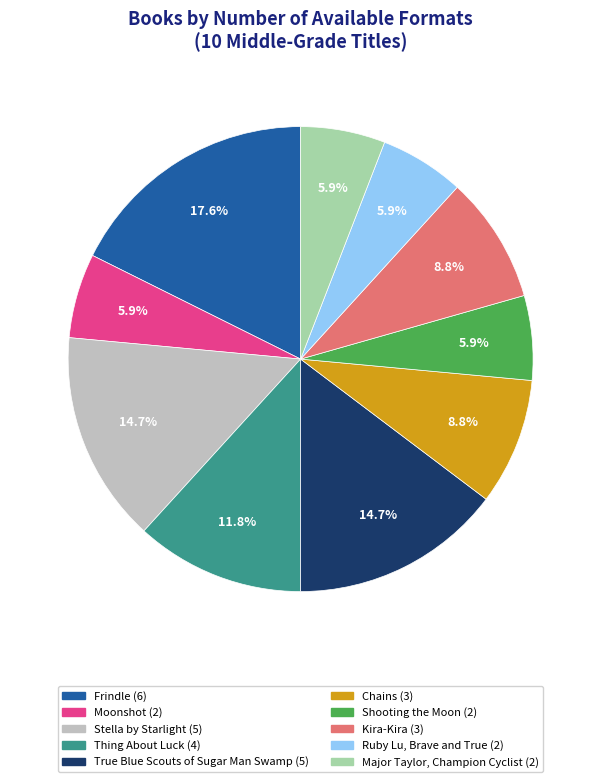

Is there a majority slice in this chart?

No